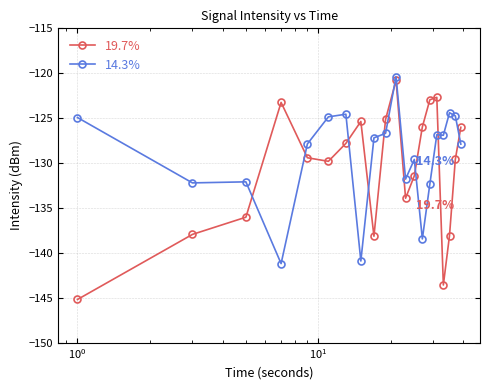

True or false: 14.3% and 19.7% intersect in this chart.

True